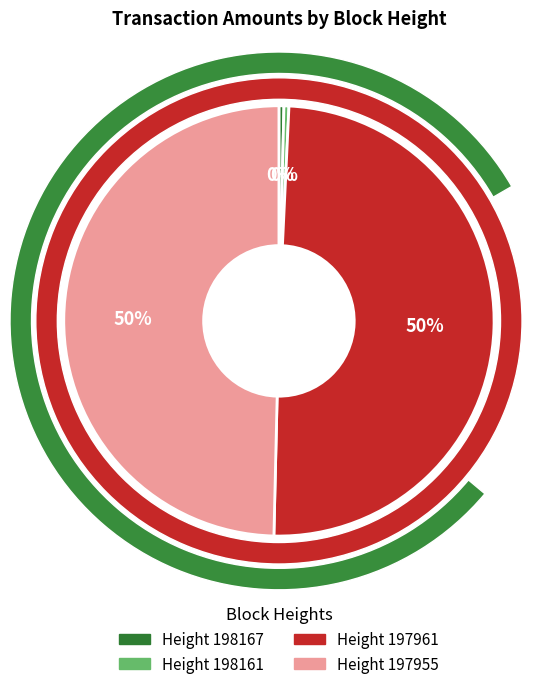

What is the ratio of the value at 197961 to the value at 198167?

133.1